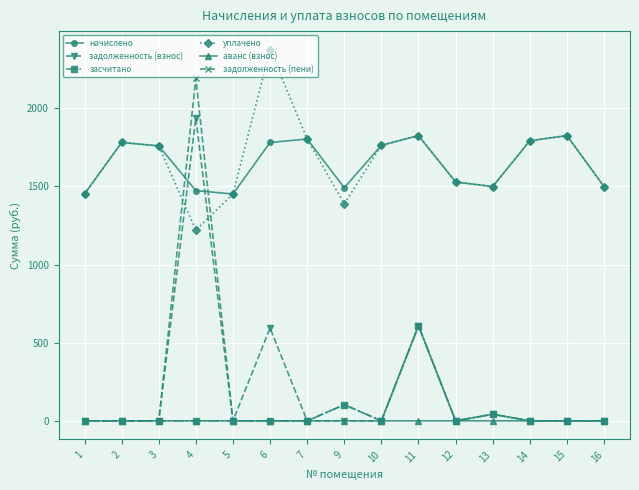

At which category is the sum across all series the highest?

4